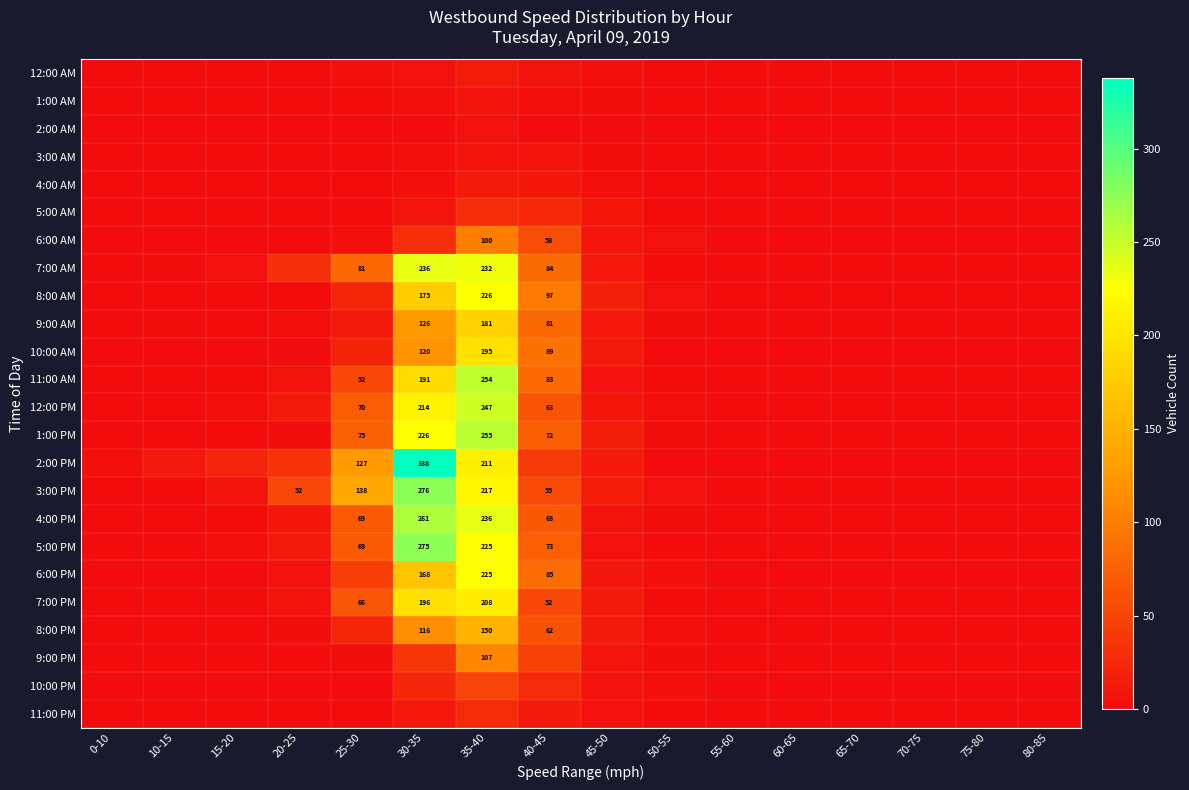

Which label corresponds to the smallest value in the chart?

0-10